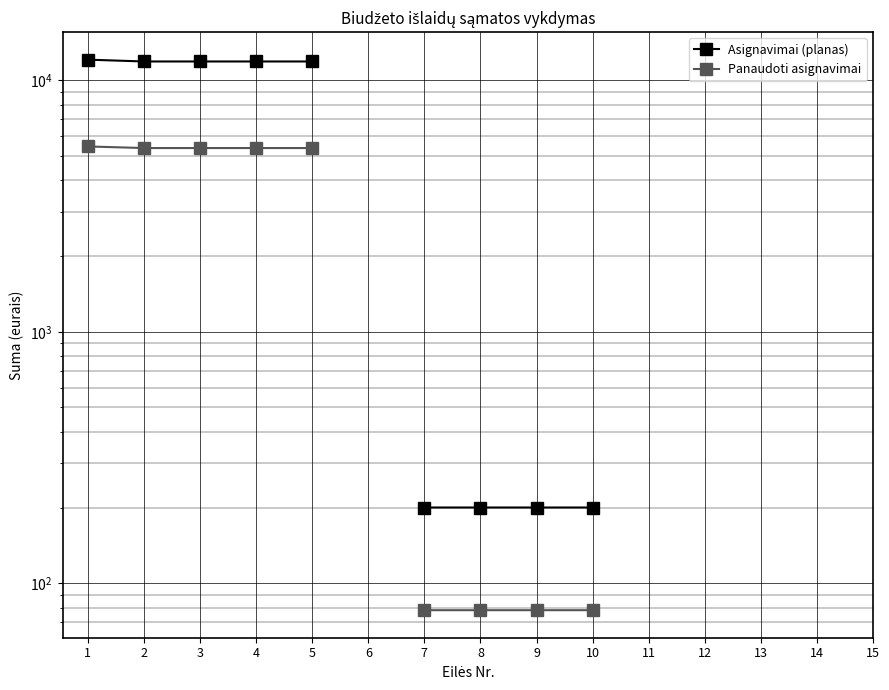

What is the value of the Panaudoti asignavimai point at the 5th from the left?

5384.8